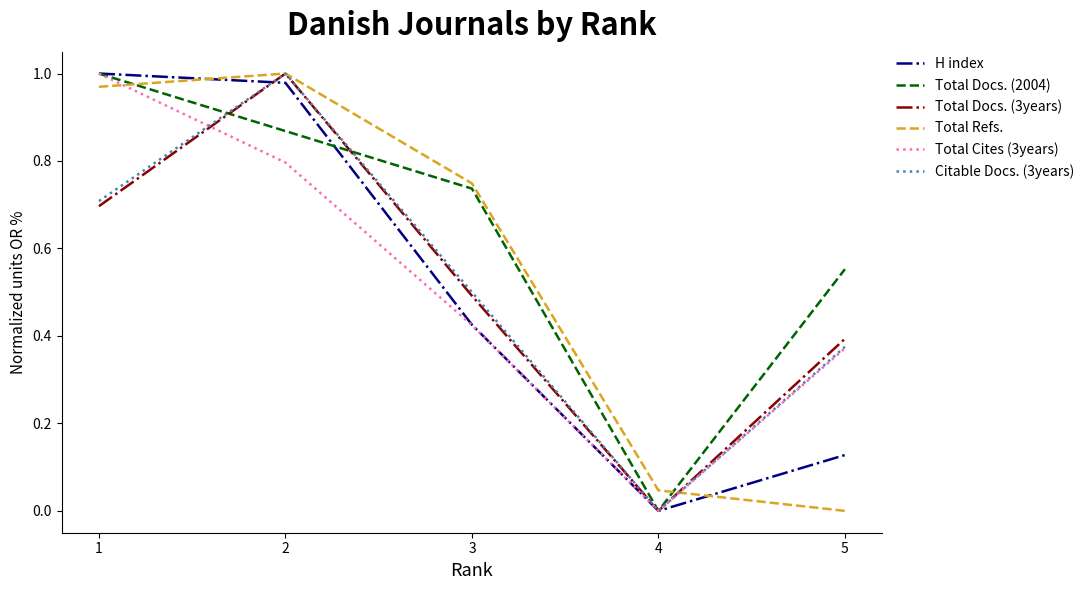

How many interior local valleys does the Citable Docs. (3years) series have?

1